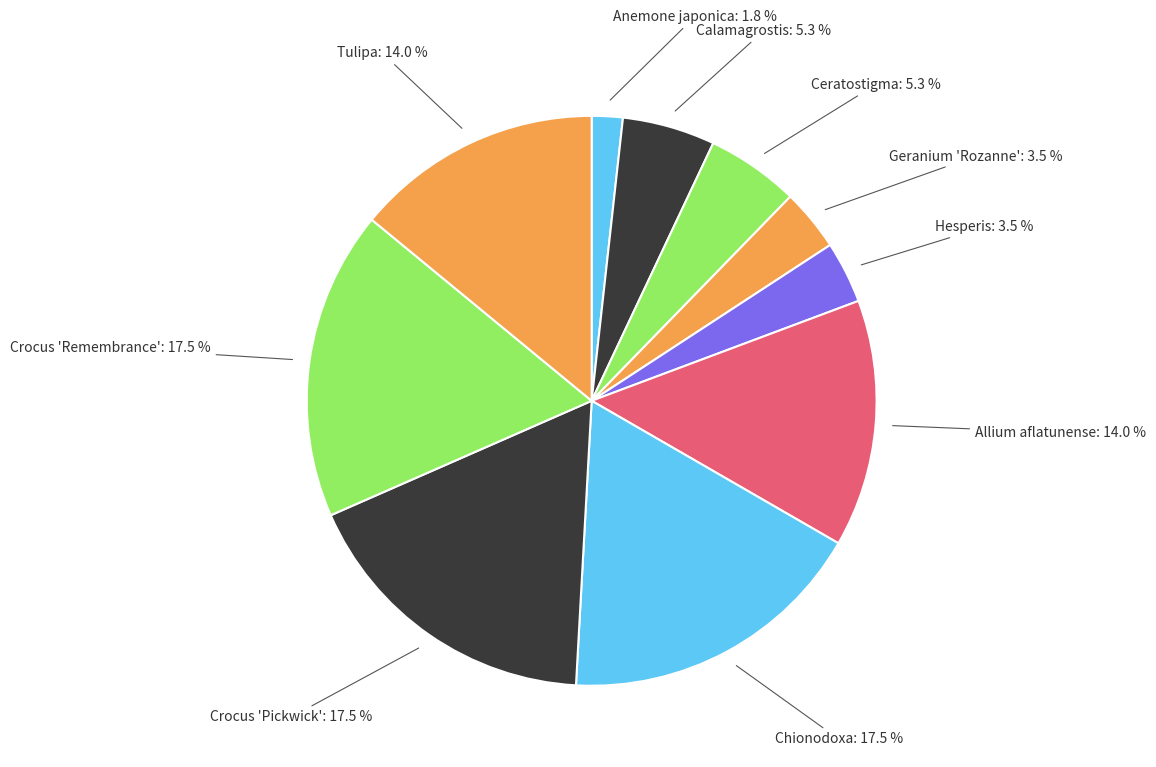

What is the smallest slice in the pie chart?

Anemone japonica: 1.8 %